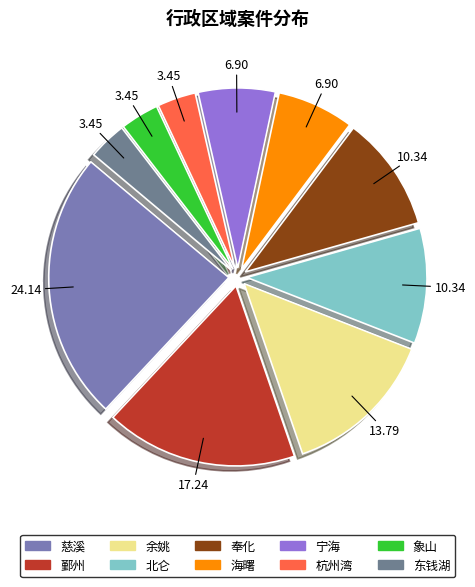

To the nearest percent, what is the difference between the largest and smallest slice percentages?

21%